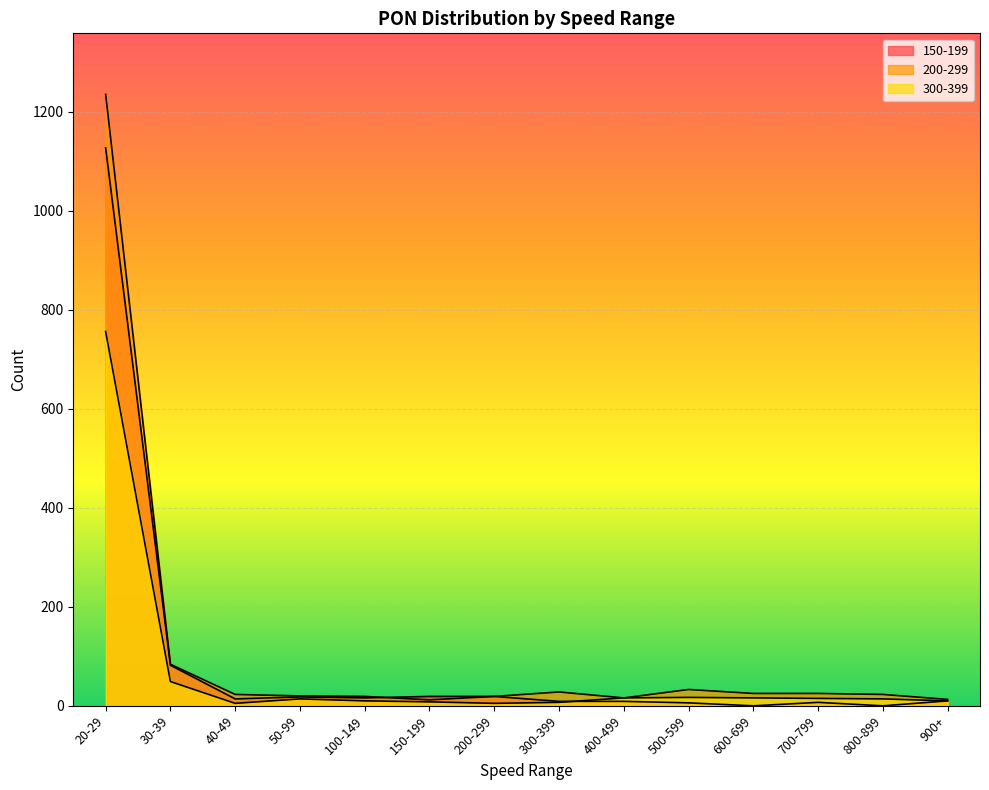

What value does the 150-199 series have at 300-399, to the nearest 10?

10